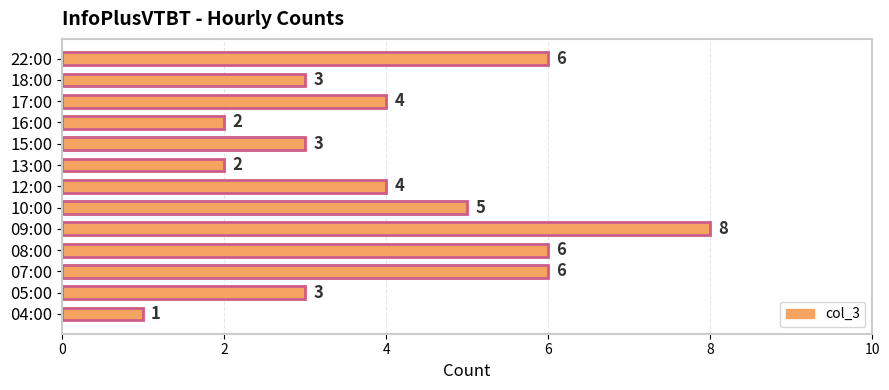

Is it true that the value at 13:00 is 2?

True